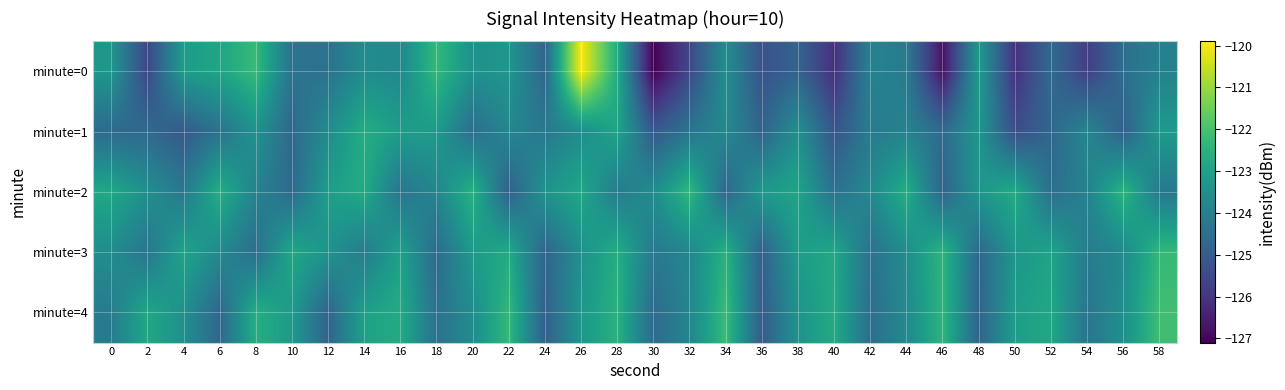

Reading right to left, extract all data points from this chart.

minute=0: 58=-123.9	56=-124.5	54=-125.8	52=-124.6	50=-126.1	48=-123.2	46=-126.8	44=-124.1	42=-123.9	40=-126.1	38=-124.8	36=-125.3	34=-123.6	32=-125.5	30=-127.1	28=-122.7	26=-119.9	24=-124.7	22=-123.3	20=-123.5	18=-122.3	16=-123.7	14=-123.6	12=-124.4	10=-124.4	8=-122.2	6=-122.9	4=-123.1	2=-125.6	0=-123.3
minute=1: 58=-123.2	56=-124.9	54=-123.8	52=-124.7	50=-125.4	48=-123.3	46=-124.6	44=-123.9	42=-124.1	40=-125.2	38=-123.5	36=-124.8	34=-123.7	32=-124.3	30=-125.1	28=-122.9	26=-123.6	24=-124.2	22=-123.8	20=-124.5	18=-123.2	16=-123.1	14=-122.6	12=-123.6	10=-124.7	8=-123.4	6=-124.4	4=-125.1	2=-124.6	0=-124.6
minute=2: 58=-124.2	56=-122.4	54=-123.9	52=-124.5	50=-122.7	48=-123.3	46=-124.8	44=-122.6	42=-123.7	40=-124.4	38=-122.9	36=-123.2	34=-124.7	32=-122.3	30=-123.6	28=-124.1	26=-122.8	24=-123.4	22=-124.9	20=-122.5	18=-123.8	16=-124.3	14=-122.7	12=-123.1	10=-124.6	8=-123.9	6=-122.6	4=-124.2	2=-123.5	0=-122.8
minute=3: 58=-122.3	56=-123.7	54=-124.1	52=-122.9	50=-123.3	48=-124.7	46=-122.4	44=-123.6	42=-124.4	40=-122.8	38=-123.1	36=-124.9	34=-122.5	32=-123.8	30=-124.2	28=-122.6	26=-123.5	24=-124.8	22=-122.7	20=-123.2	18=-124.6	16=-123.0	14=-124.1	12=-123.4	10=-122.8	8=-124.5	6=-123.7	4=-122.9	2=-124.3	0=-123.6
minute=4: 58=-122.1	56=-123.5	54=-124.3	52=-122.8	50=-123.1	48=-124.8	46=-122.4	44=-123.7	42=-124.5	40=-122.7	38=-123.4	36=-125.0	34=-122.2	32=-123.8	30=-124.6	28=-122.5	26=-123.3	24=-124.9	22=-122.3	20=-123.6	18=-124.4	16=-122.7	14=-123.0	12=-124.8	10=-123.2	8=-122.6	6=-124.7	4=-123.5	2=-122.8	0=-124.1